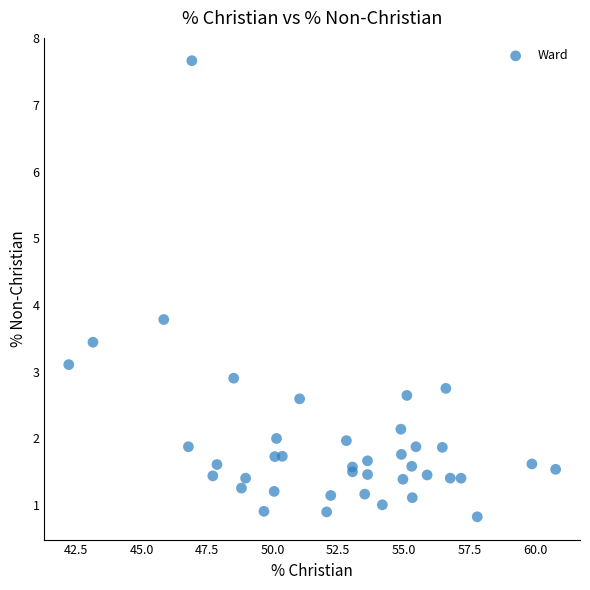

What Y value in the scatter plot is closest to 4?

3.8